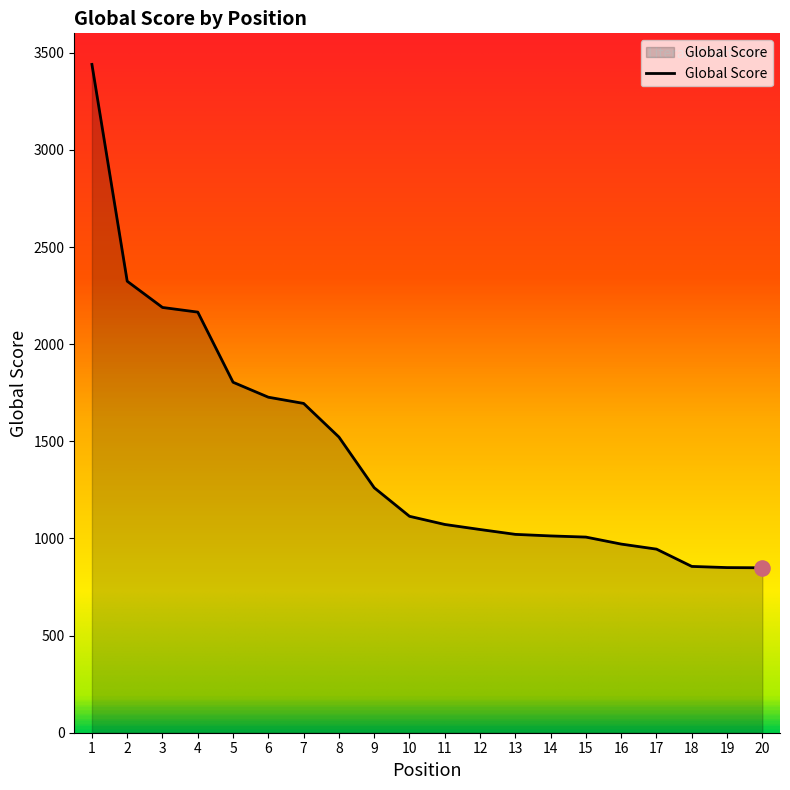

What is the ratio of the value at 19 to the value at 6?

0.5